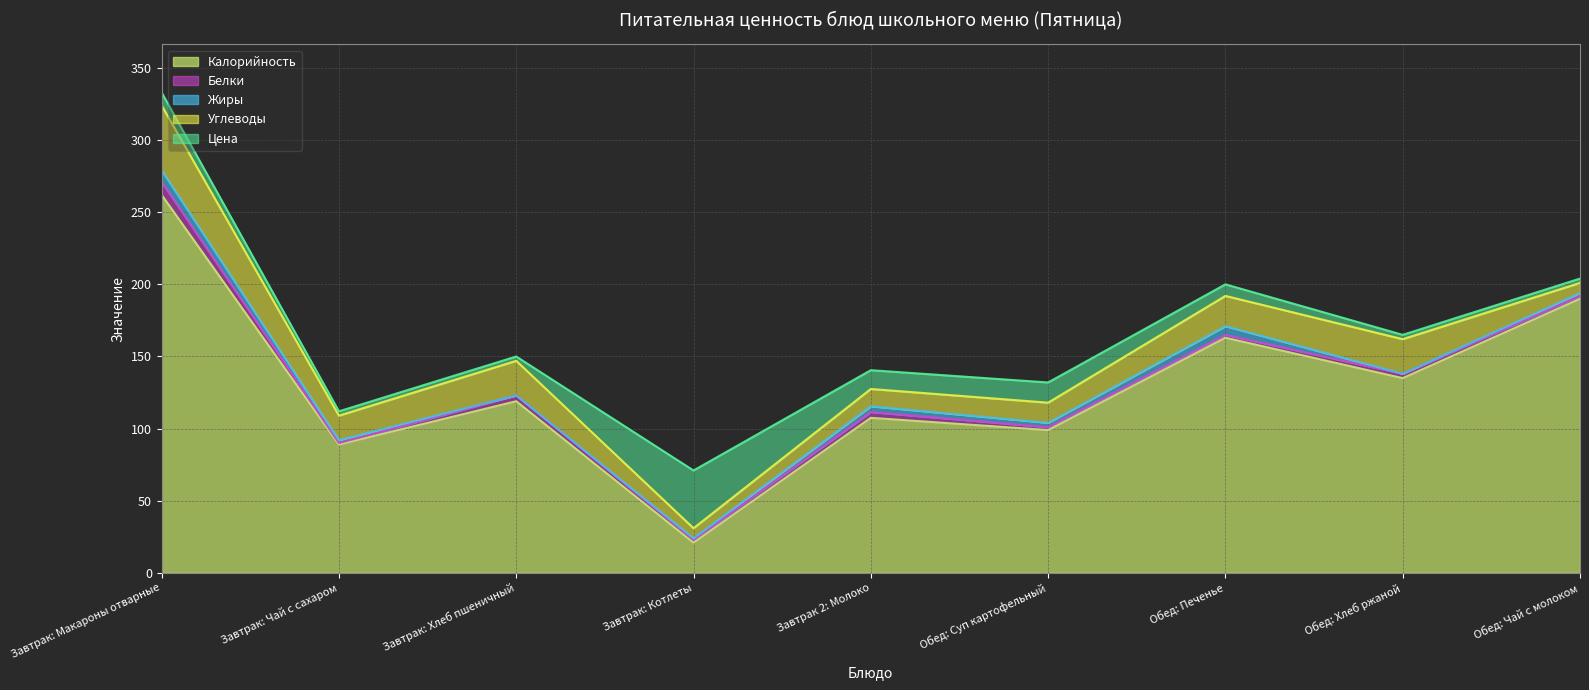

What value does the Белки series have at Завтрак: Хлеб пшеничный?

4.0